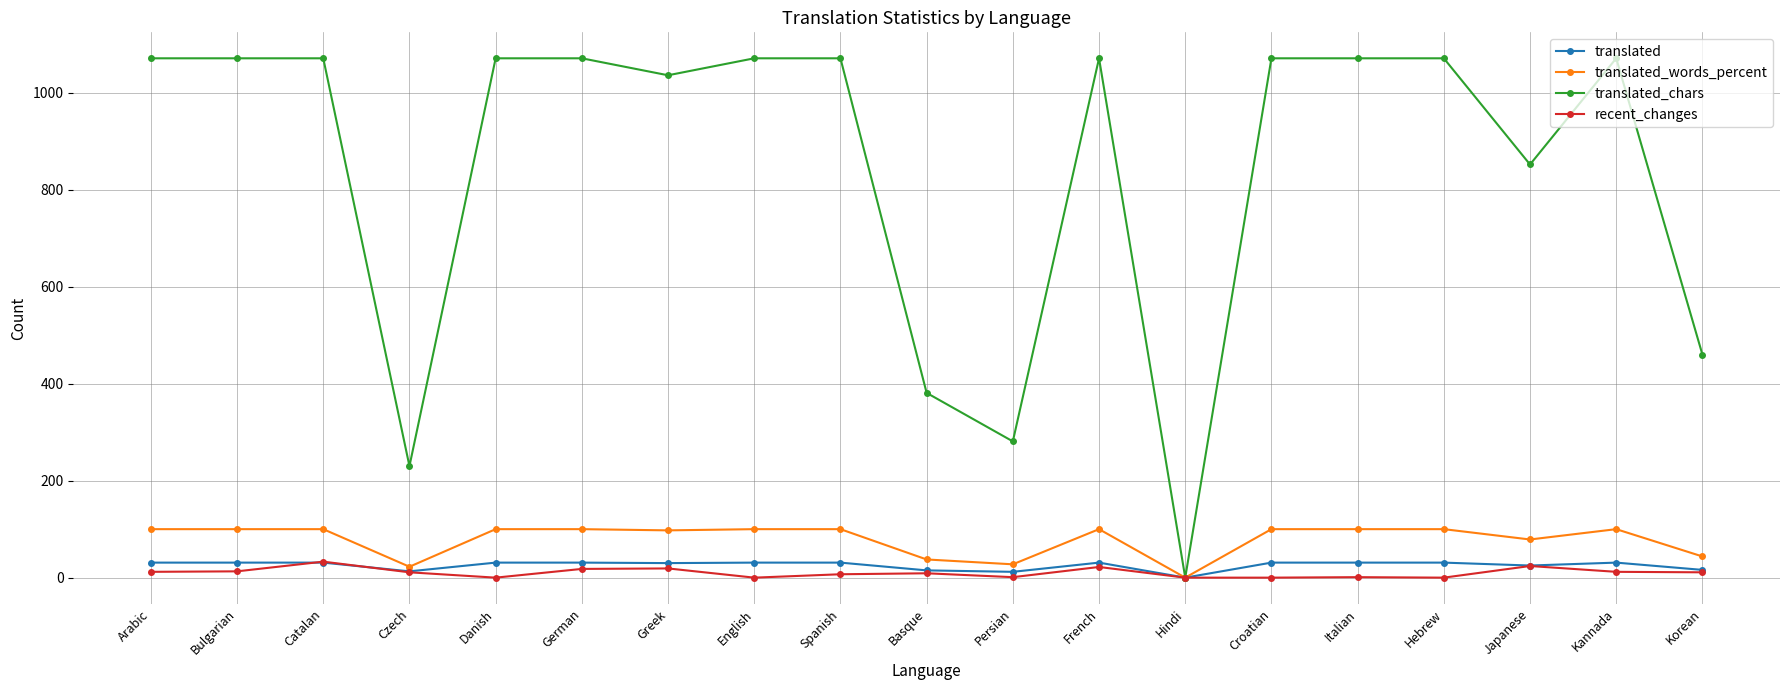

True or false: recent_changes has a value of 0.0 at Hebrew.

True